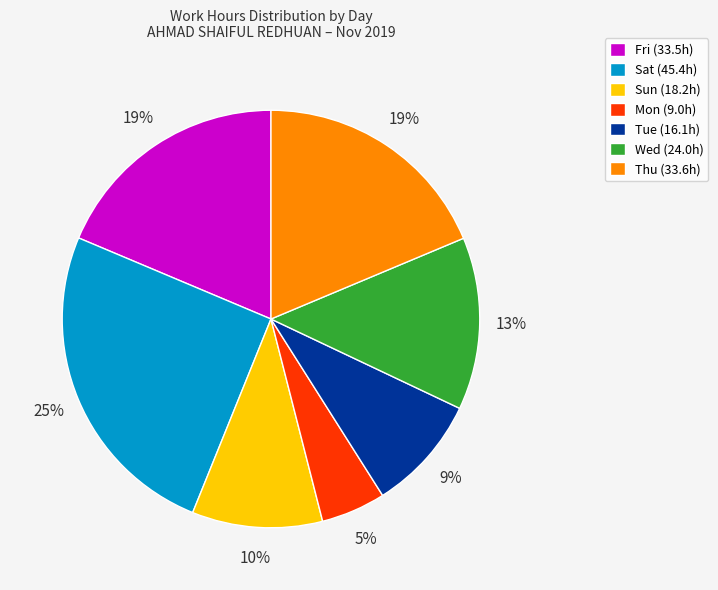

True or false: Sun (18.2h) accounts for 10% of the total.

True